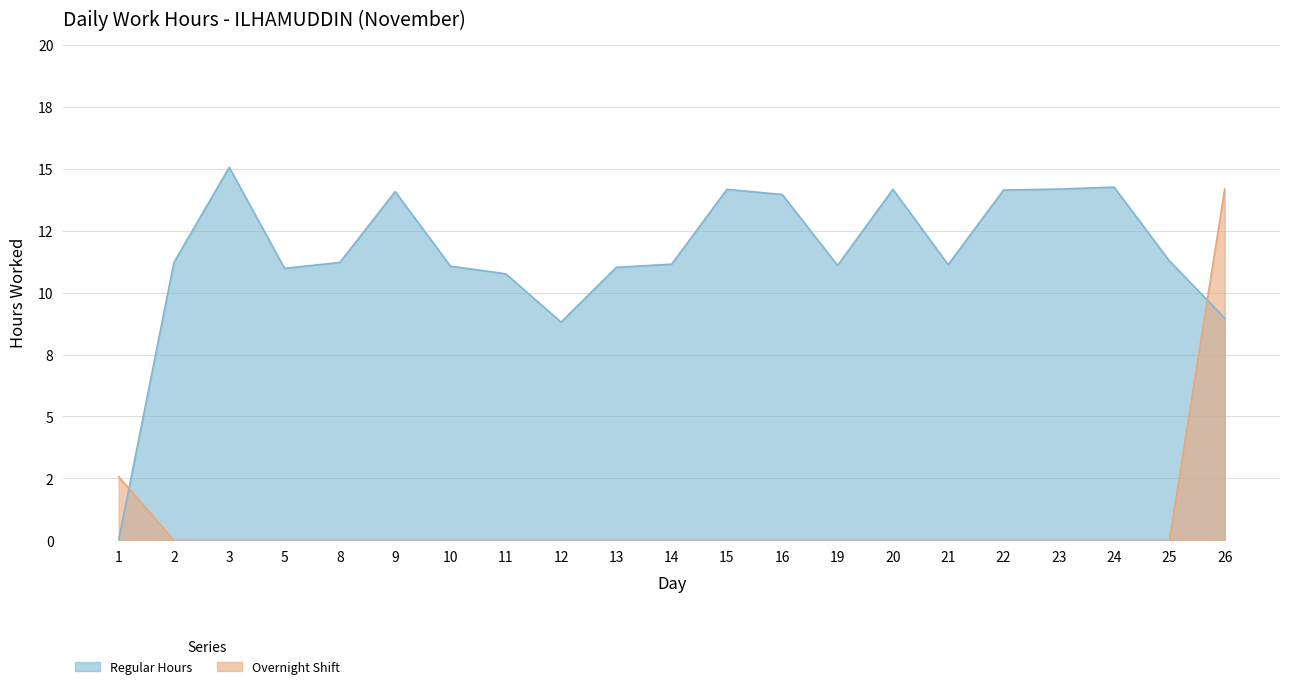

Reading left to right, list all the values displayed in this chart.

Regular Hours: 1=0.0	2=11.2	3=15.1	5=11.0	8=11.2	9=14.1	10=11.1	11=10.8	12=8.8	13=11.0	14=11.2	15=14.2	16=14.0	19=11.1	20=14.2	21=11.1	22=14.1	23=14.2	24=14.3	25=11.3	26=9.0
Overnight Shift: 1=2.6	2=0.0	3=0.0	5=0.0	8=0.0	9=0.0	10=0.0	11=0.0	12=0.0	13=0.0	14=0.0	15=0.0	16=0.0	19=0.0	20=0.0	21=0.0	22=0.0	23=0.0	24=0.0	25=0.0	26=14.2